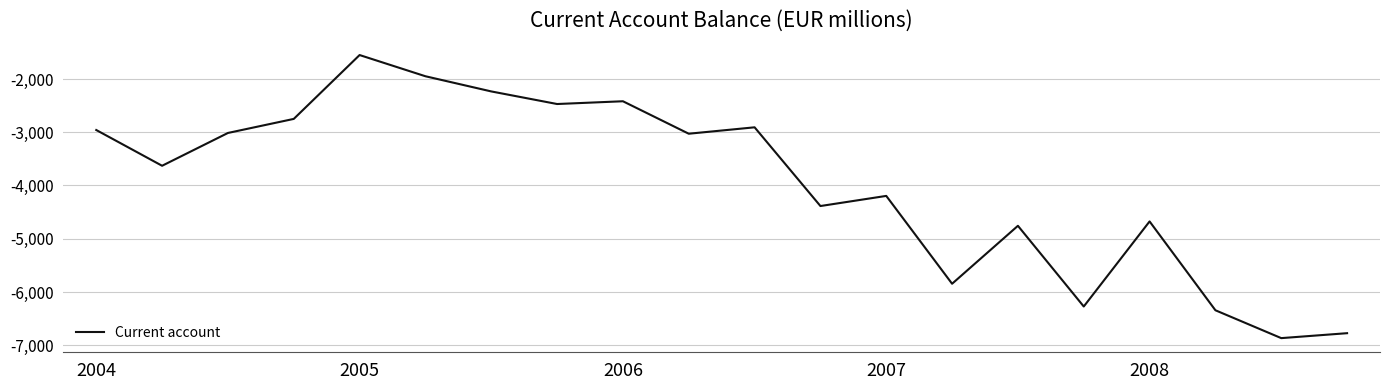

What is the average value?

-3951.2